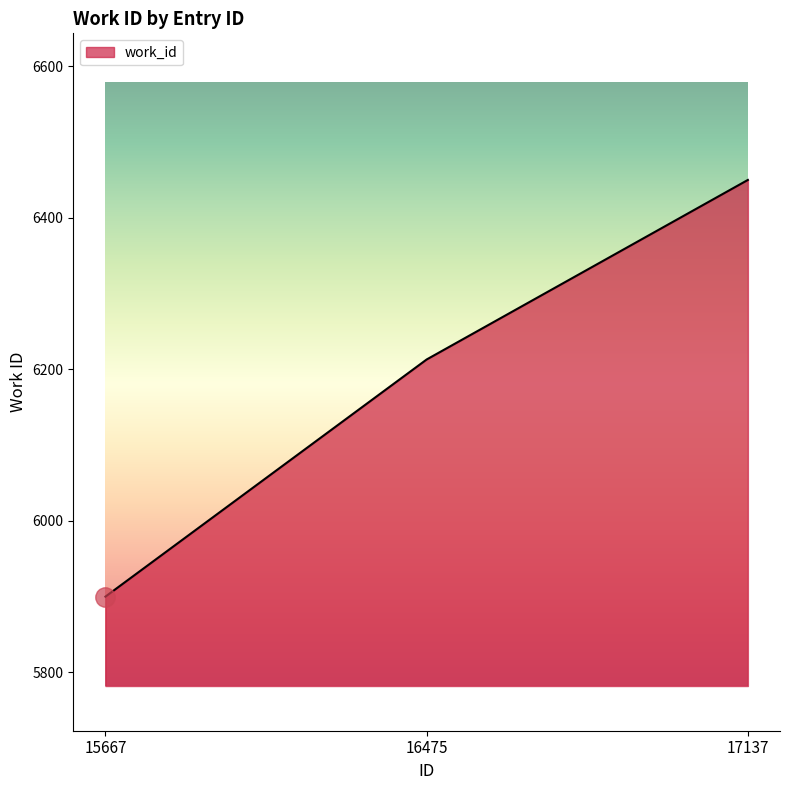

What is the change in value from 16475 to 17137?

+237